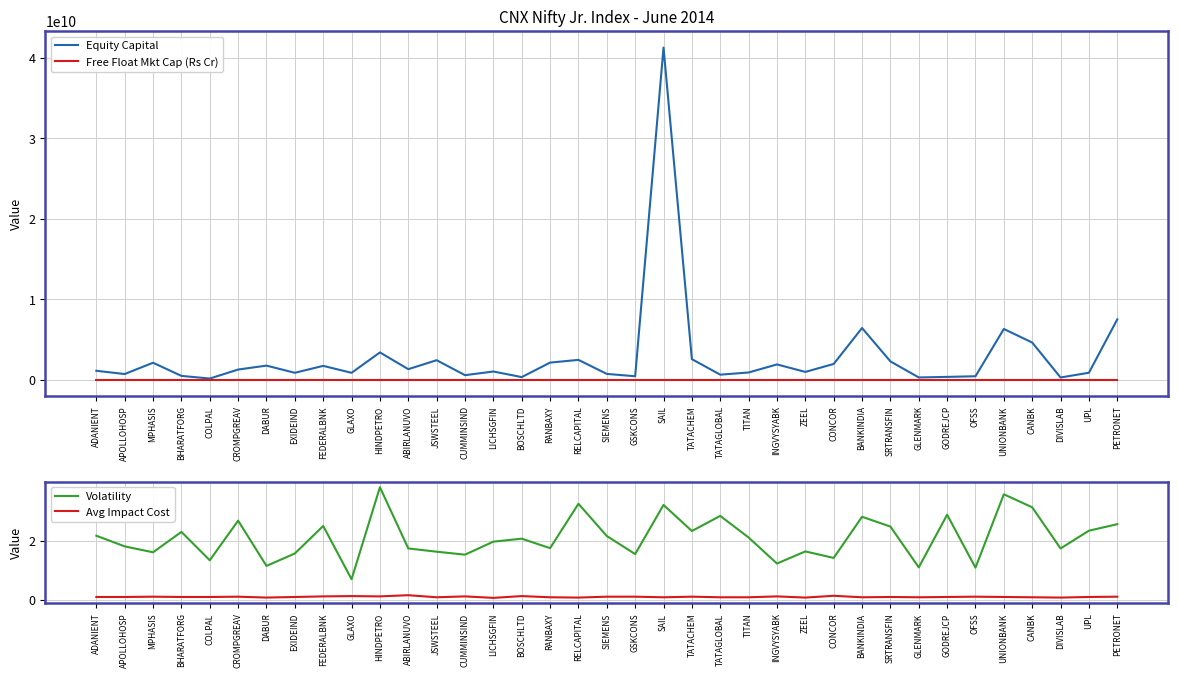

What is the average value of the Avg Impact Cost series?

0.1